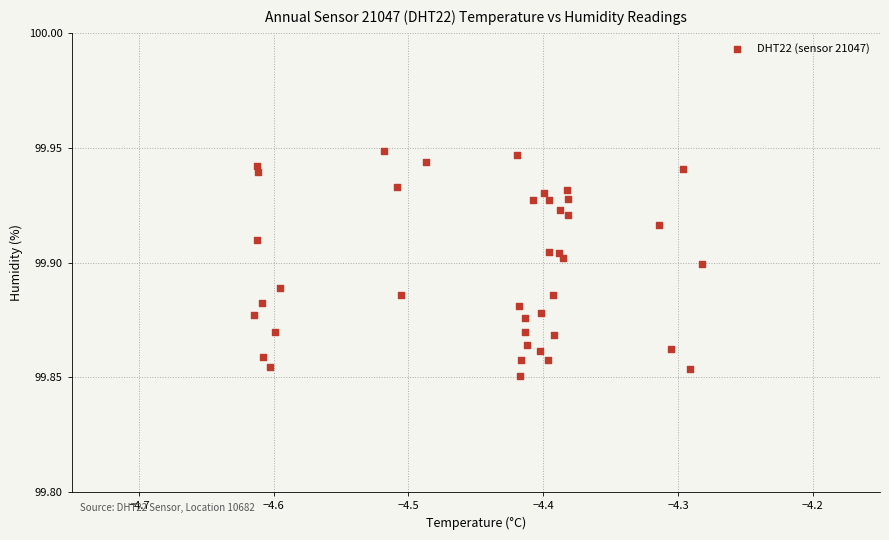

What is the range of X values (max minus min)?

0.3